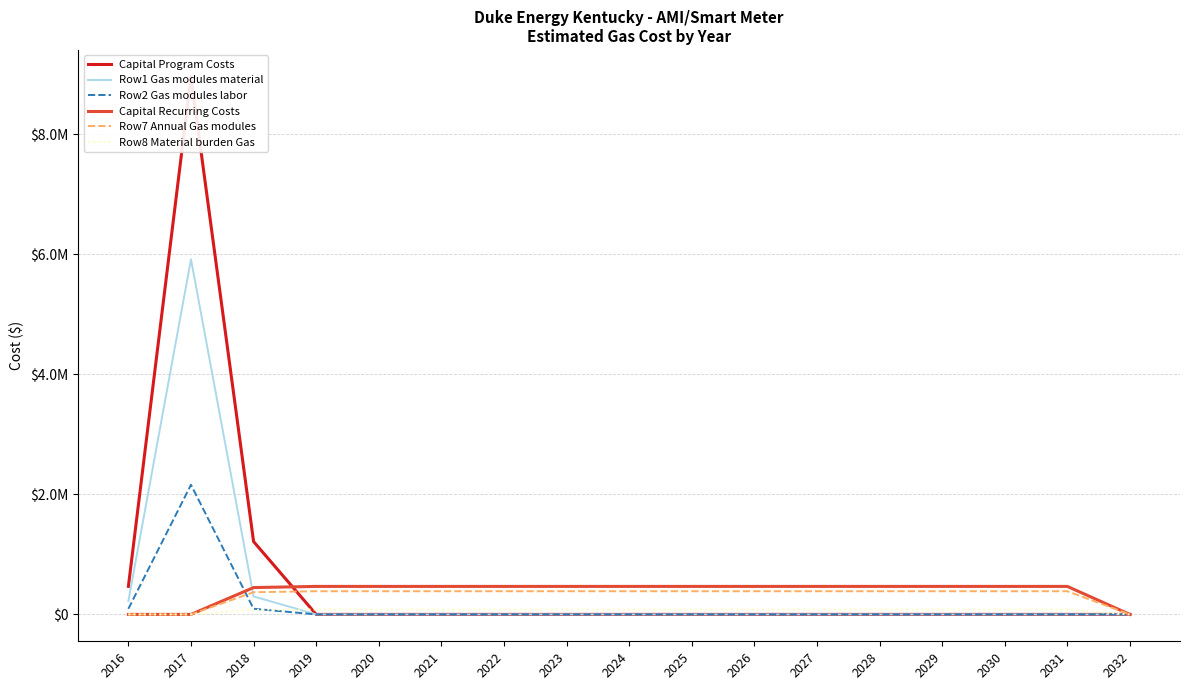

What are all the series names shown in the legend?

Capital Program Costs, Row1 Gas modules material, Row2 Gas modules labor, Capital Recurring Costs, Row7 Annual Gas modules, Row8 Material burden Gas